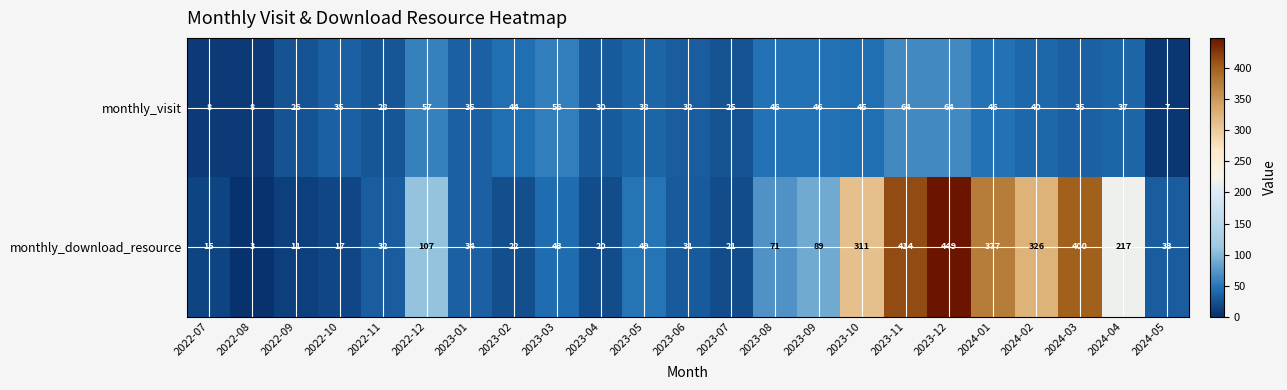

Which series has the largest total across all categories?

monthly_download_resource